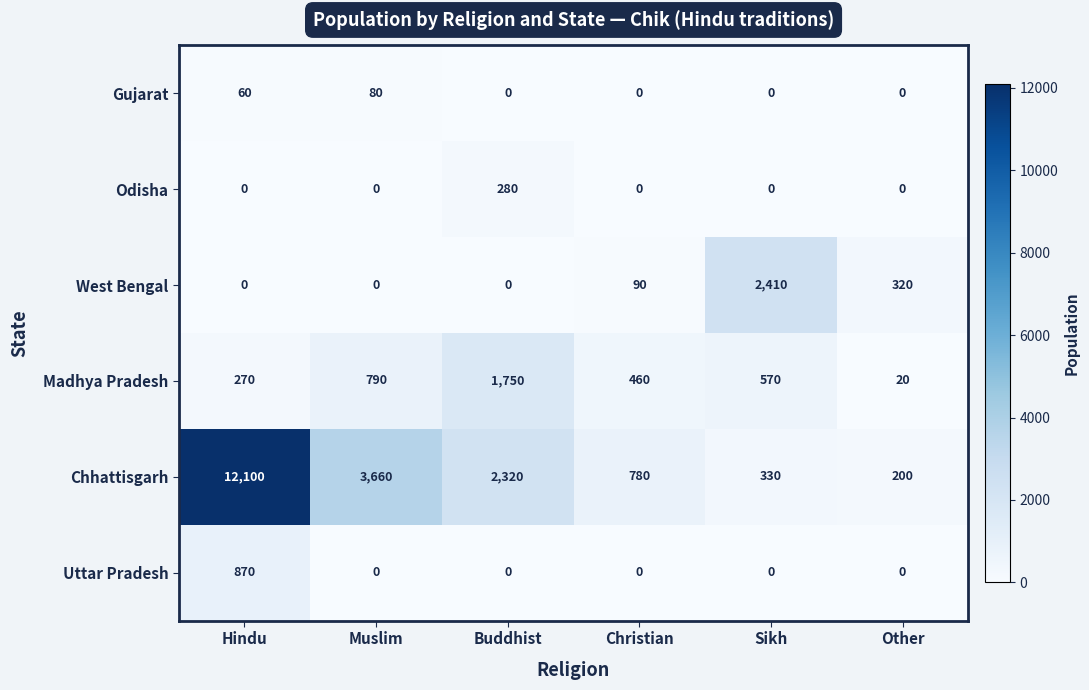

Rank the series by their maximum value, from lowest to highest.

Gujarat, Odisha, Uttar Pradesh, Madhya Pradesh, West Bengal, Chhattisgarh